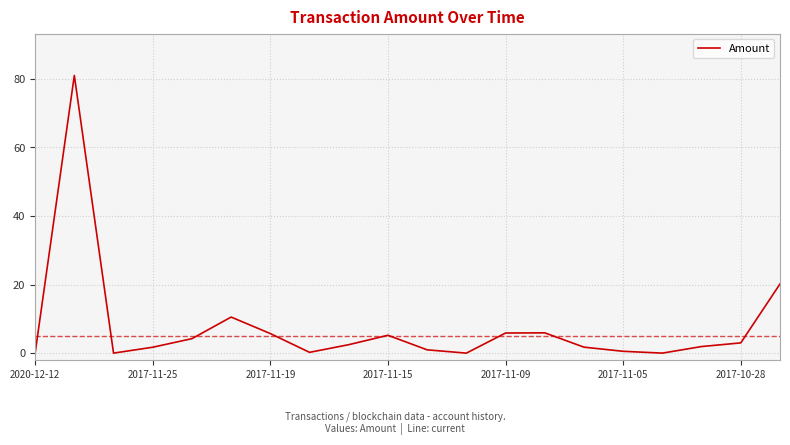

What is the maximum value shown in the chart?

81.0